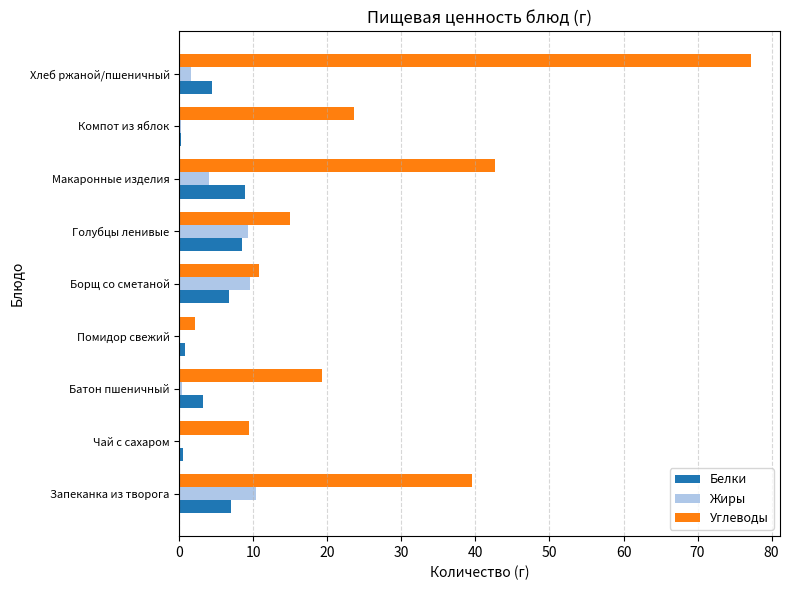

Which series changed the most between Чай с сахаром and Голубцы ленивые?

Жиры